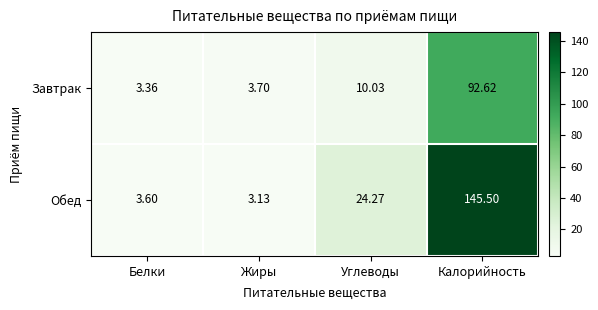

Which series changed the most between Белки and Углеводы?

Обед